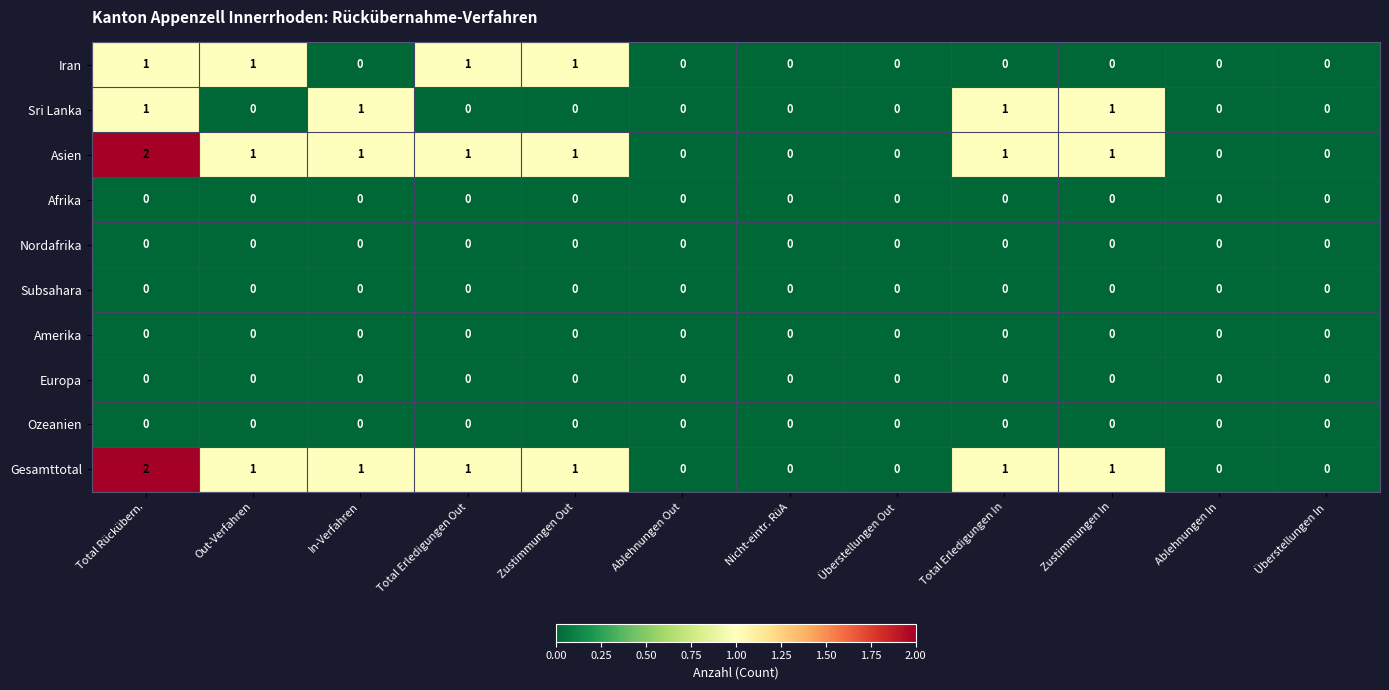

The Gesamttotal series shows 0 at Ablehnungen Out. True or false?

True